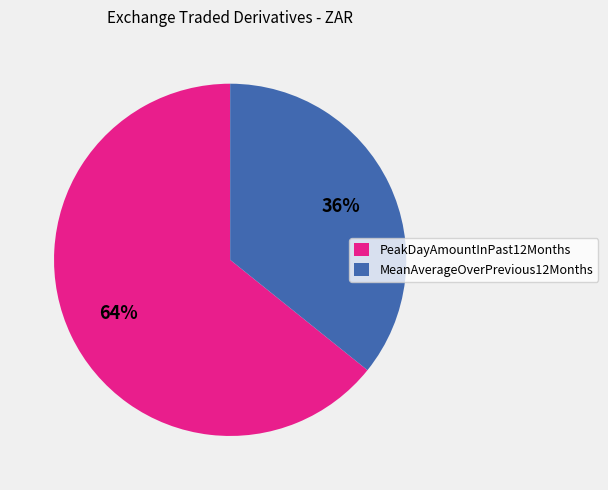

Which category has the biggest portion of the pie?

PeakDayAmountInPast12Months